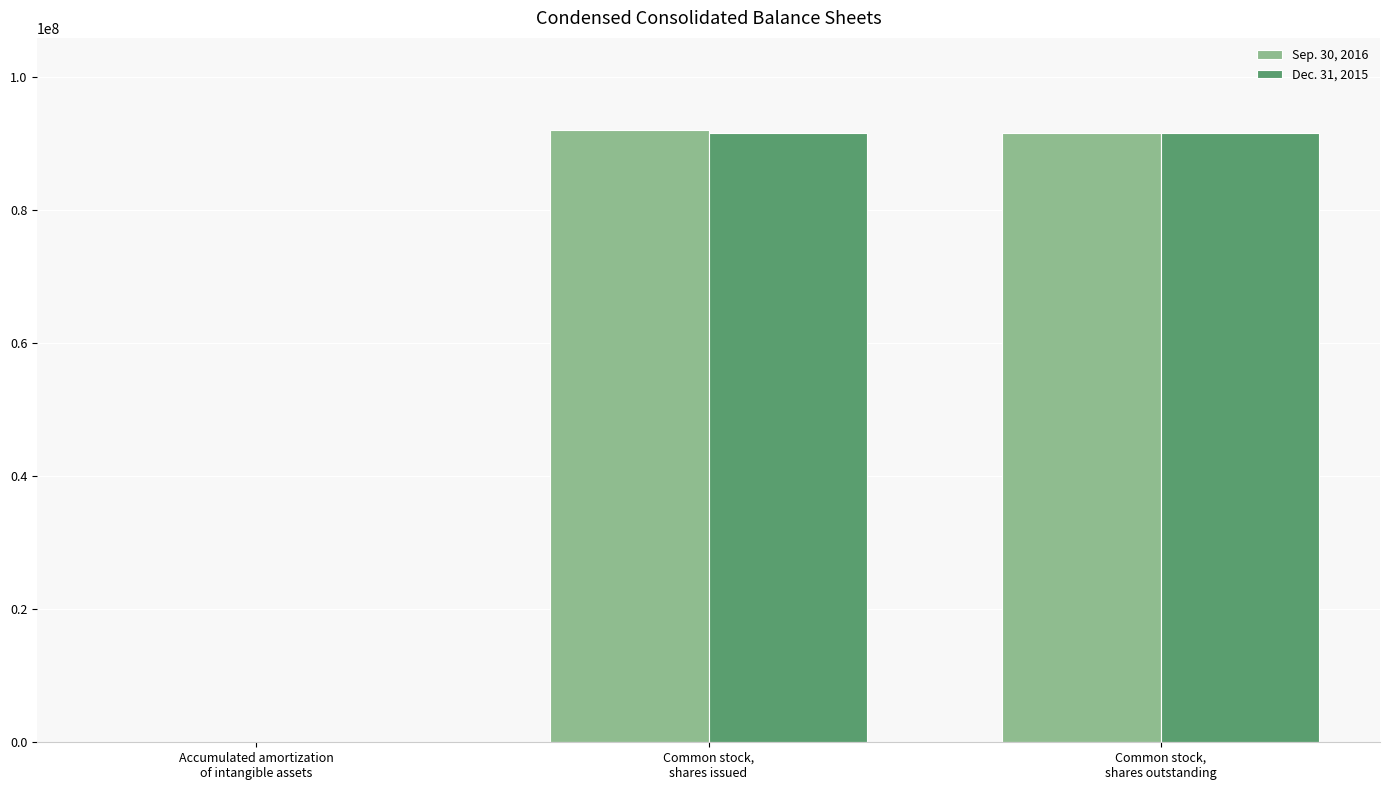

Does the chart contain stacked bars?

No